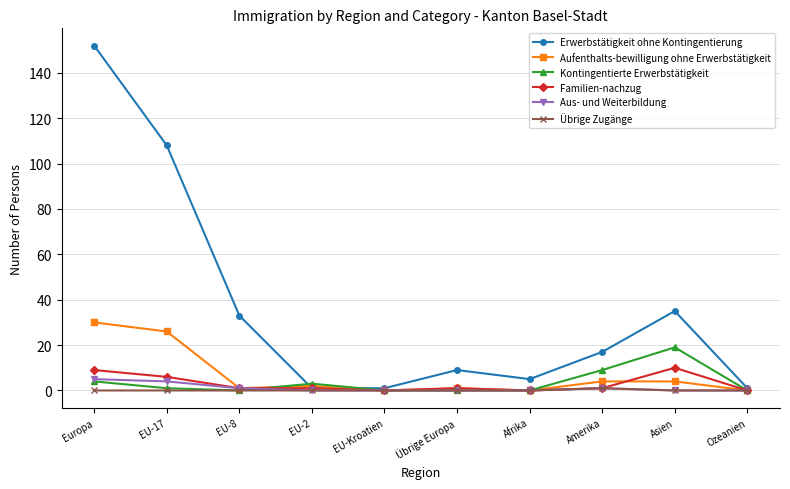

Is this an area chart (filled region under the line)?

No